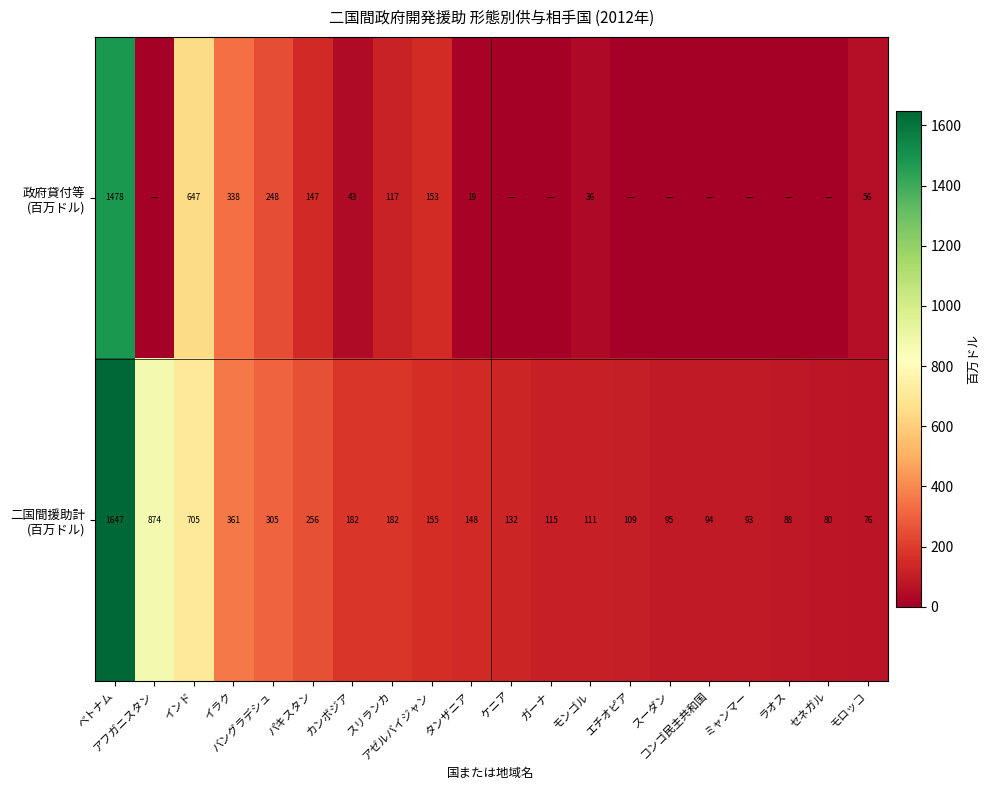

Count the number of categories in the chart.

20